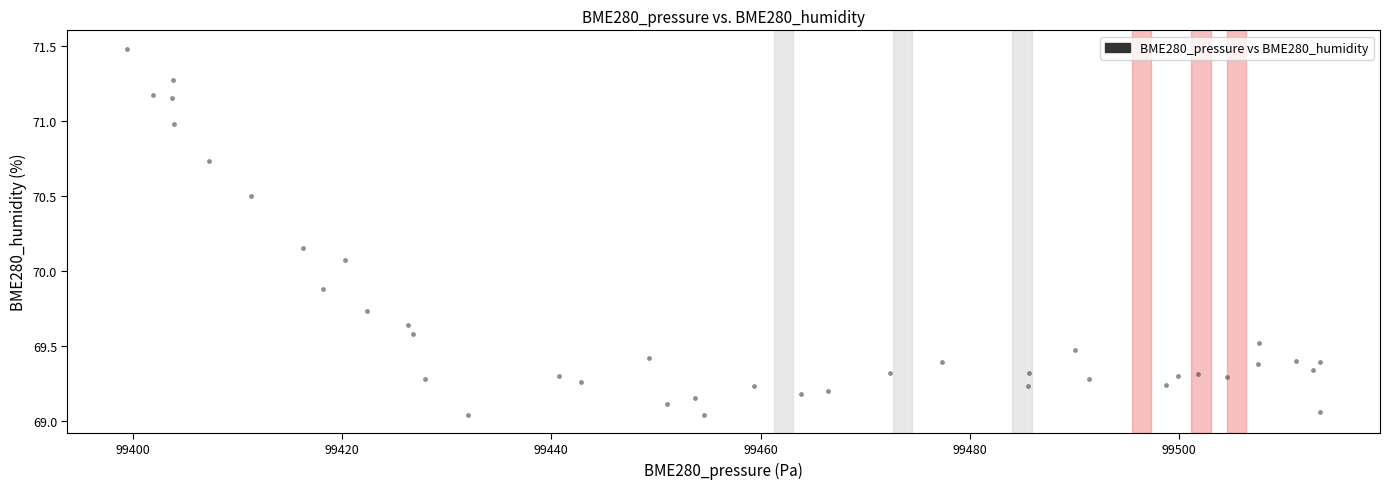

What is the range of X values (max minus min)?

114.0